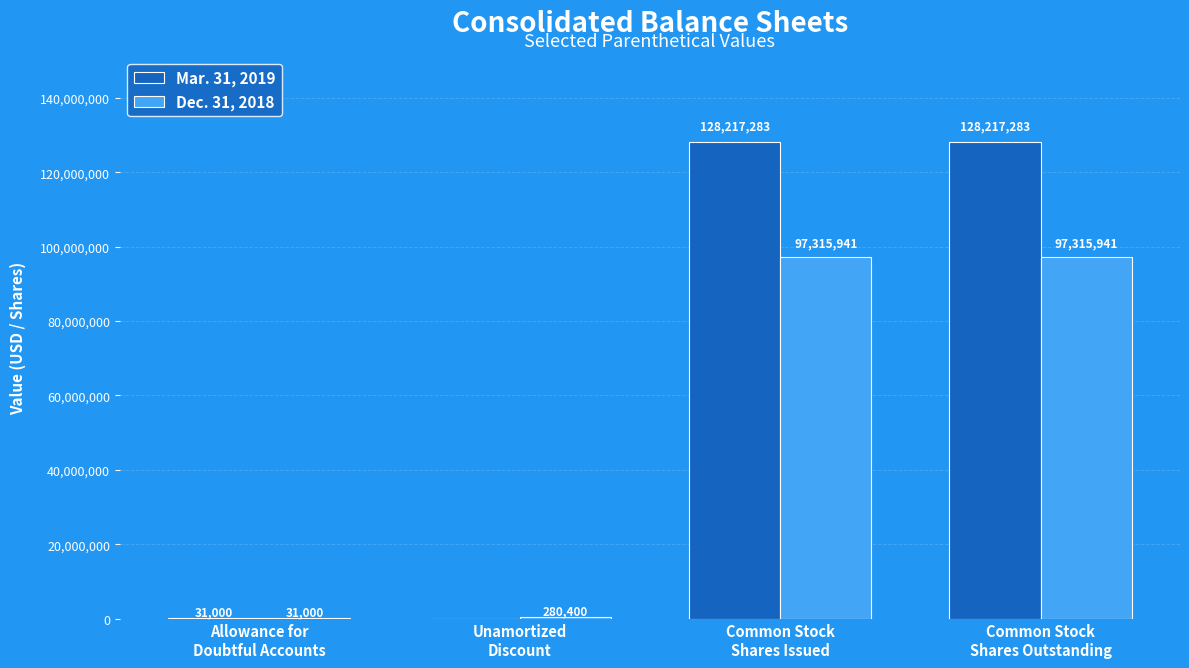

Which series has the largest total across all categories?

Mar. 31, 2019